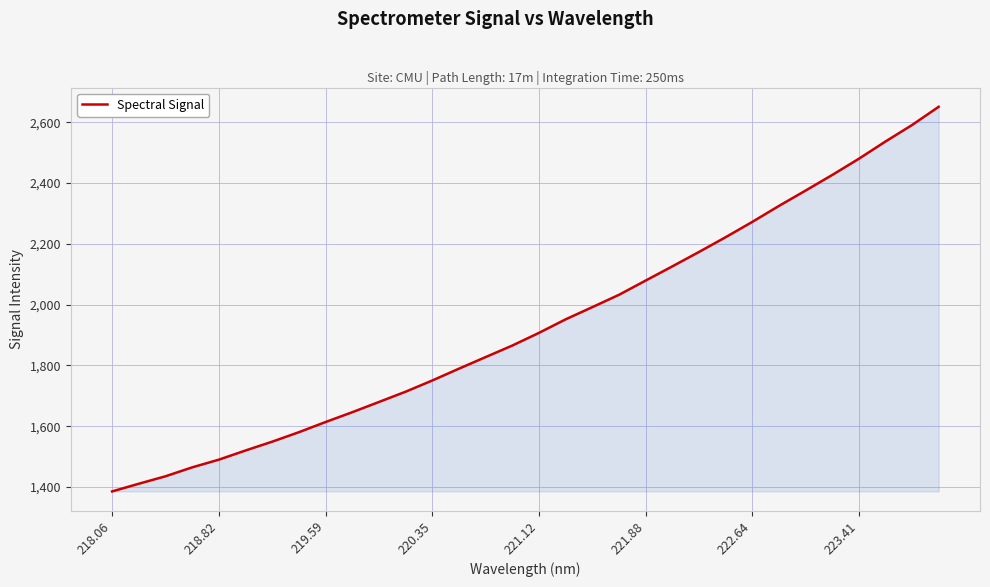

Count the number of data series in this chart.

1